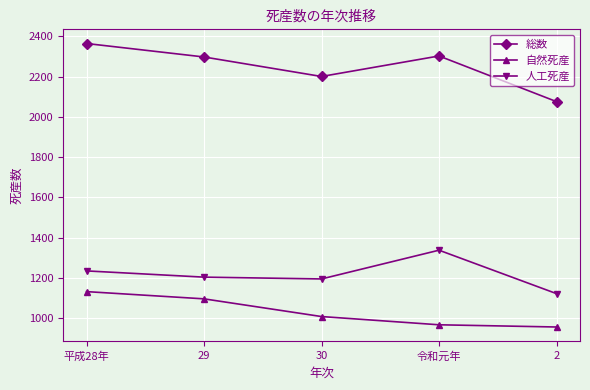

How many lines are shown in the chart?

3